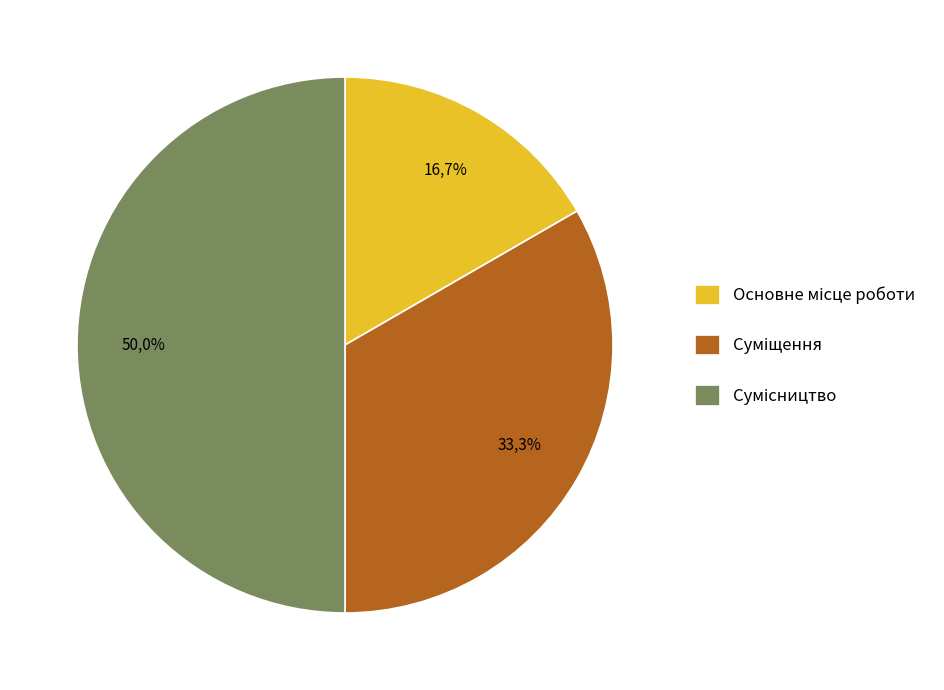

To the nearest percent, what is the combined percentage of Суміщення and Основне місце роботи?

50%